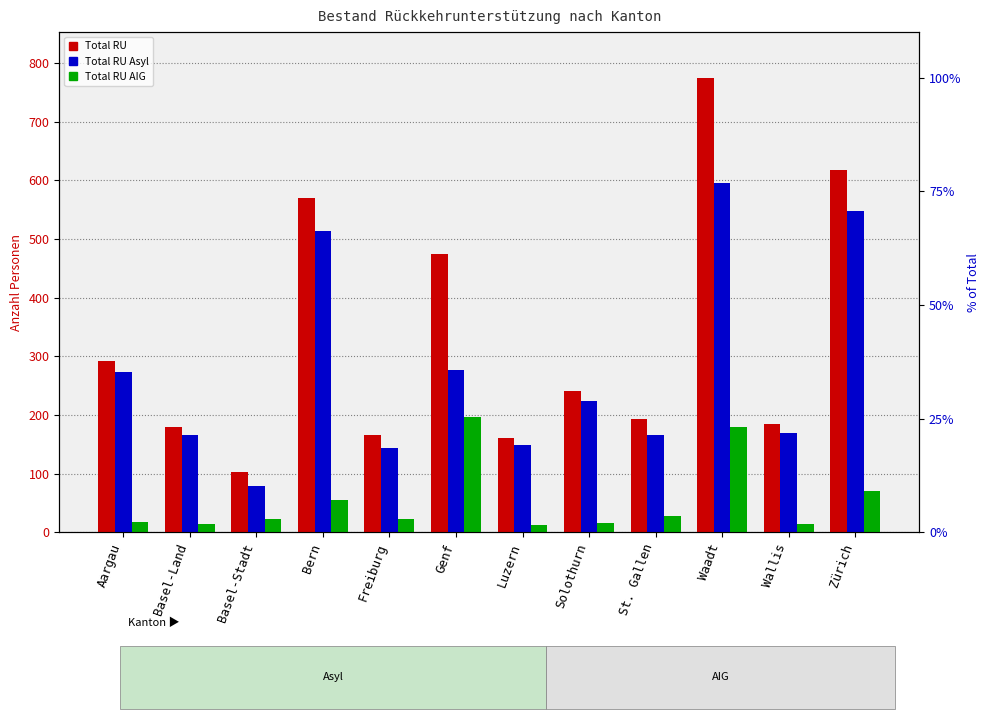

The value of Total RU AIG at Genf is 197. True or false?

True